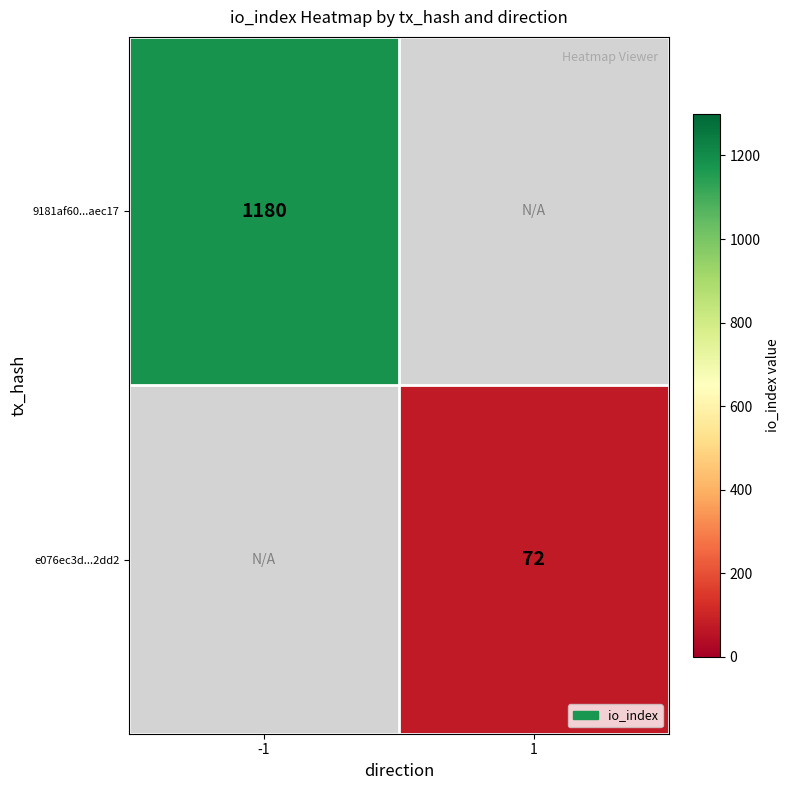

Is it true that 9181af60...aec17 equals 1999.4 at -1?

False